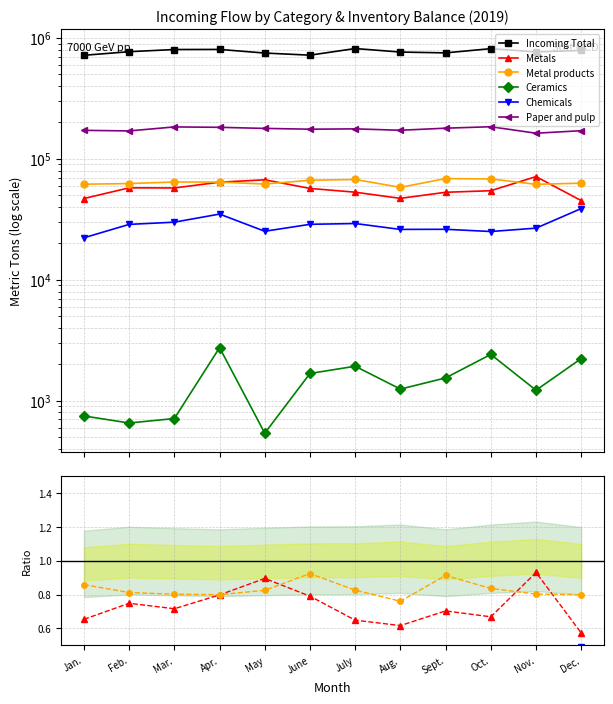

How many series are shown in this chart?

6